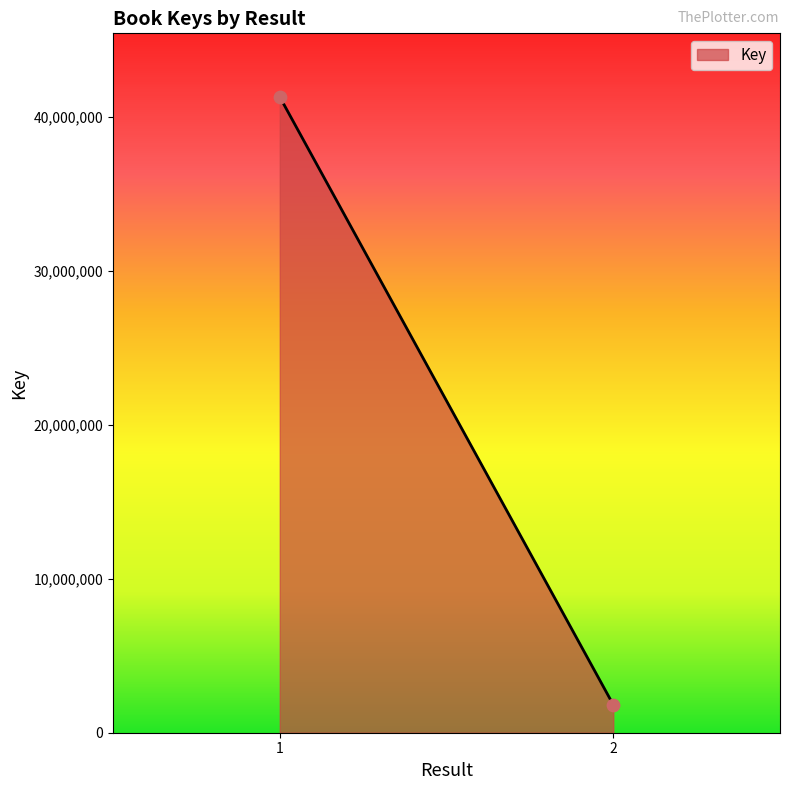

What is the range of Y values (max minus min)?

39489513